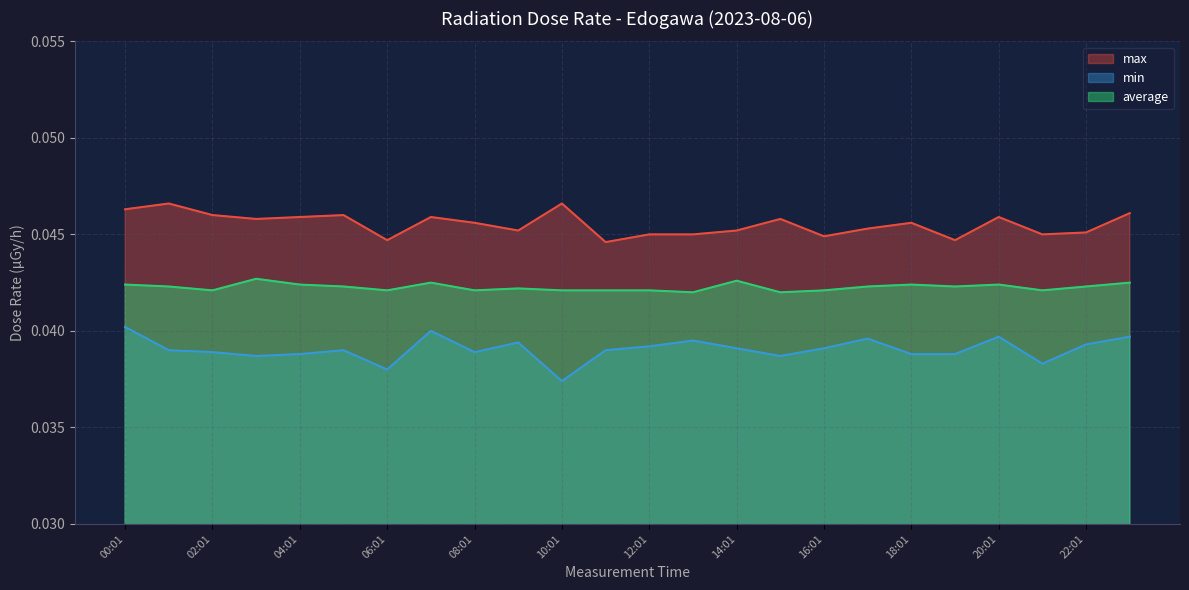

The value of average at 10:01 is 0.0. True or false?

True